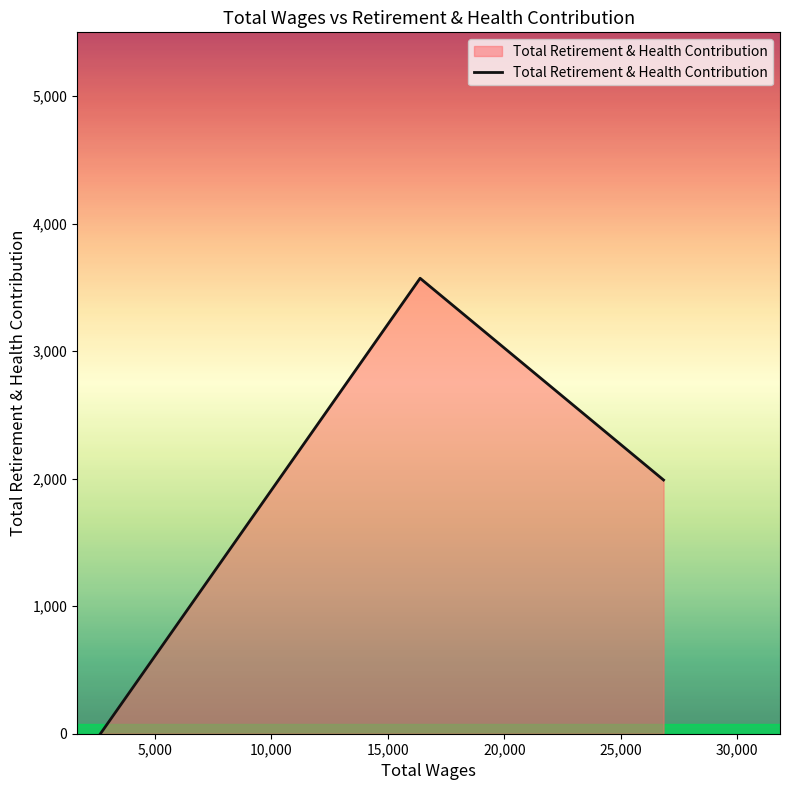

What is the sum of all values?

5562